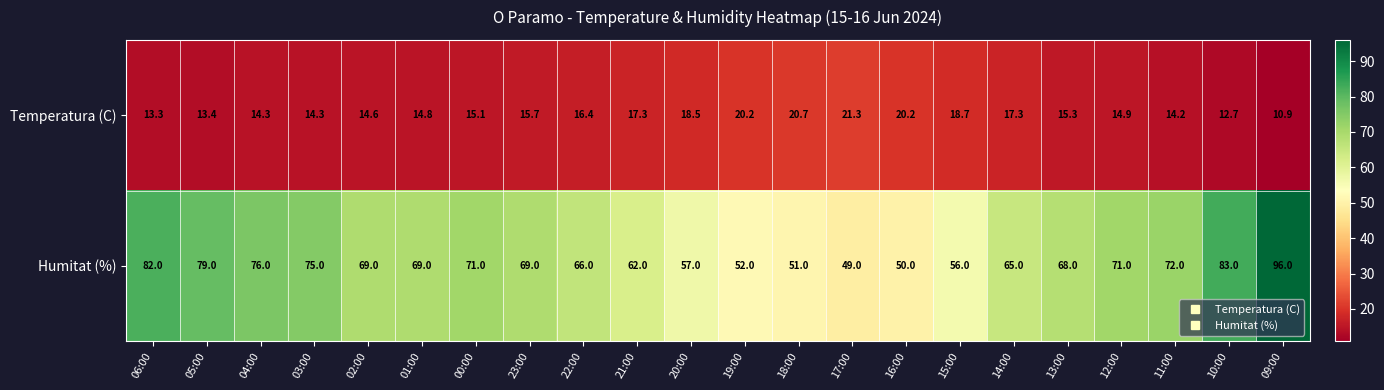

Which series has the largest total across all categories?

Humitat (%)